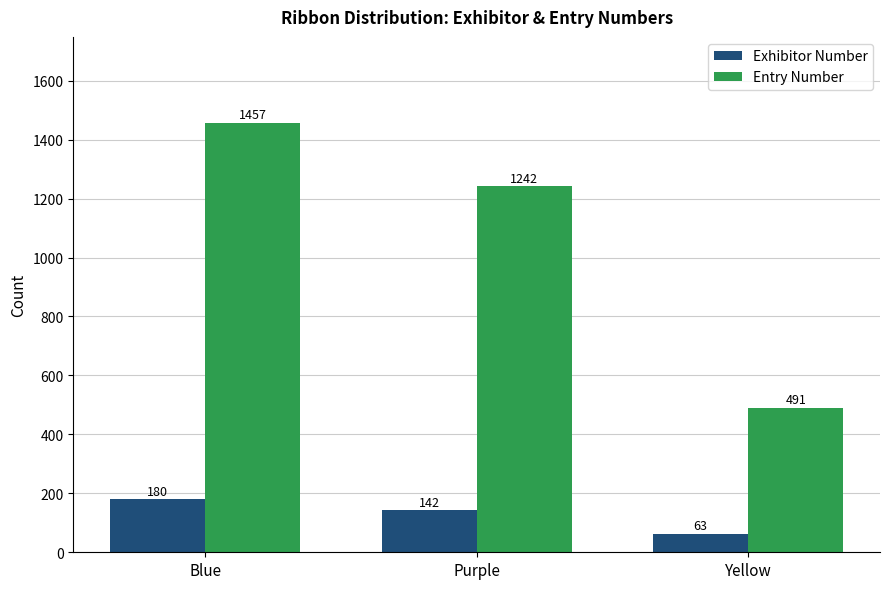

Are the bars grouped side by side (vs. stacked)?

Yes